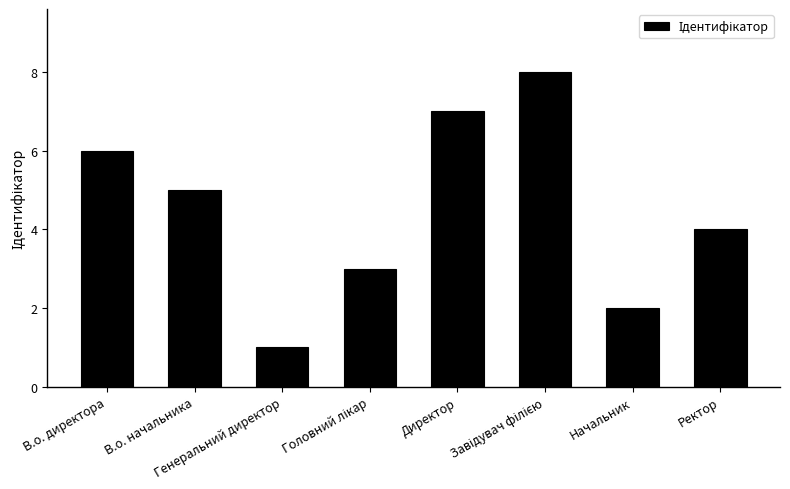

Where is the data nearest to the value 4?

Ректор